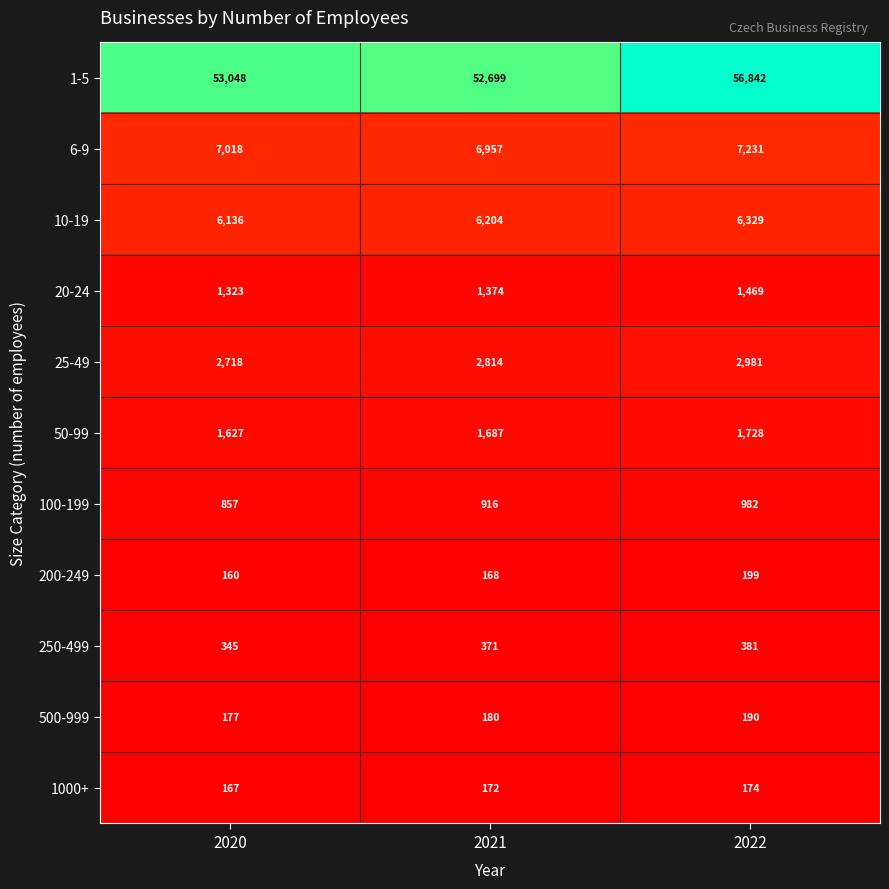

What is the difference between the 1000+ values at 2022 and 2020?

7